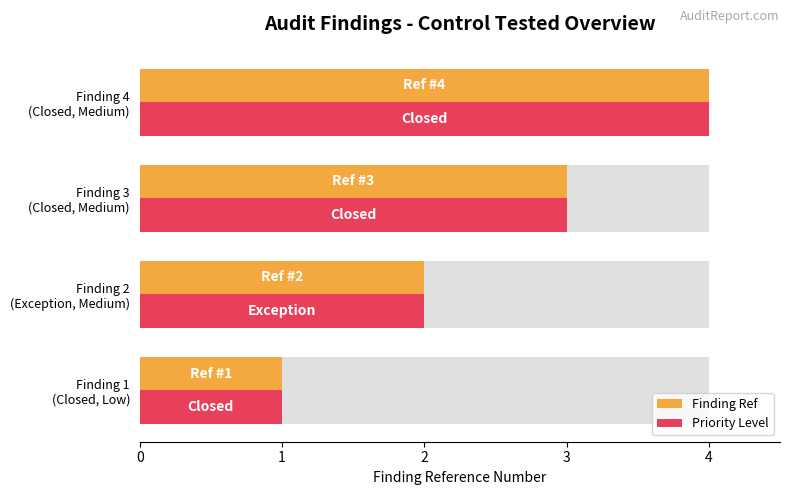

How many bars are there in each group?

2